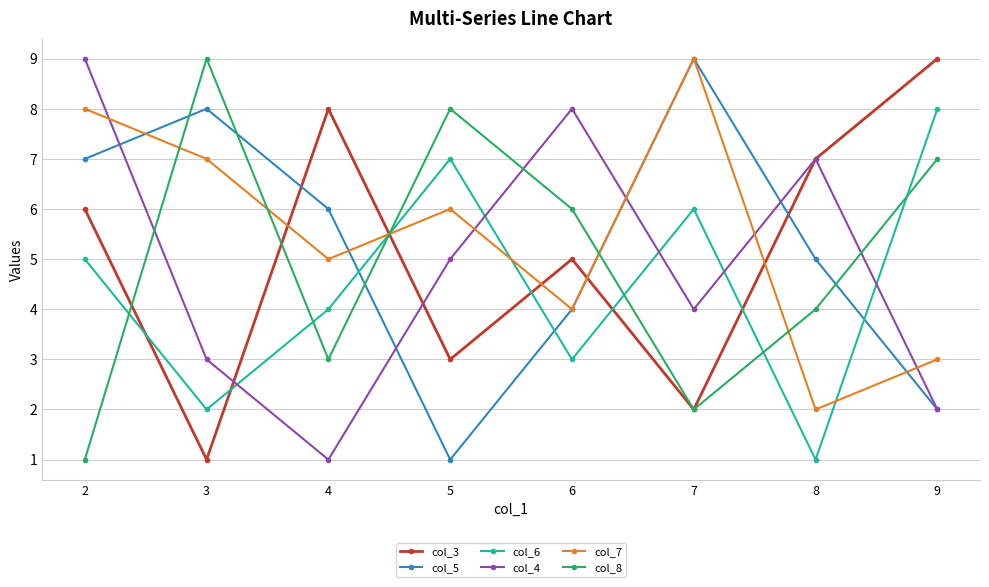

True or false: col_6 and col_3 intersect in this chart.

True